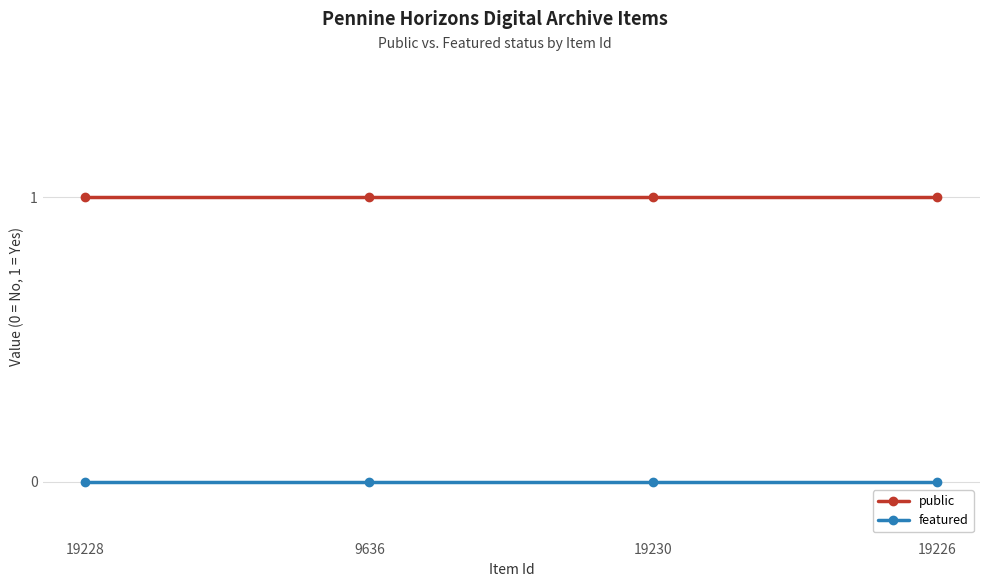

List the series in order of their peak value, lowest first.

featured, public